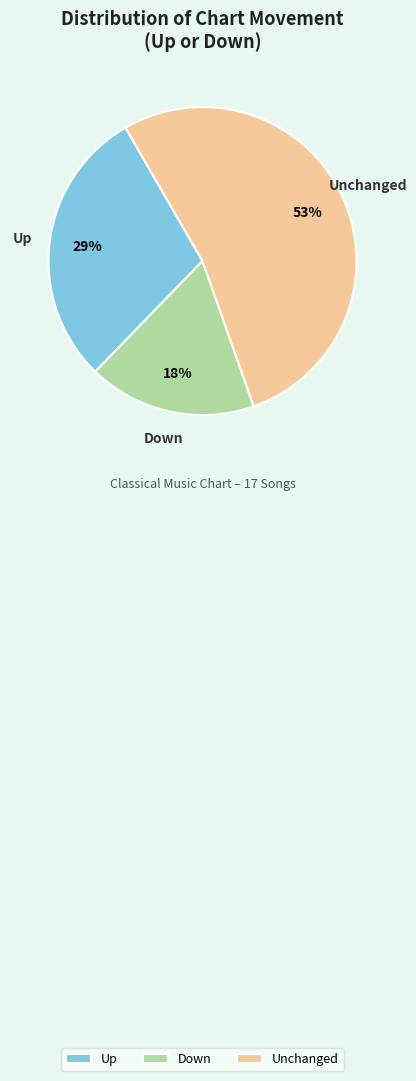

What percentage is the Down slice, to the nearest percent?

18%